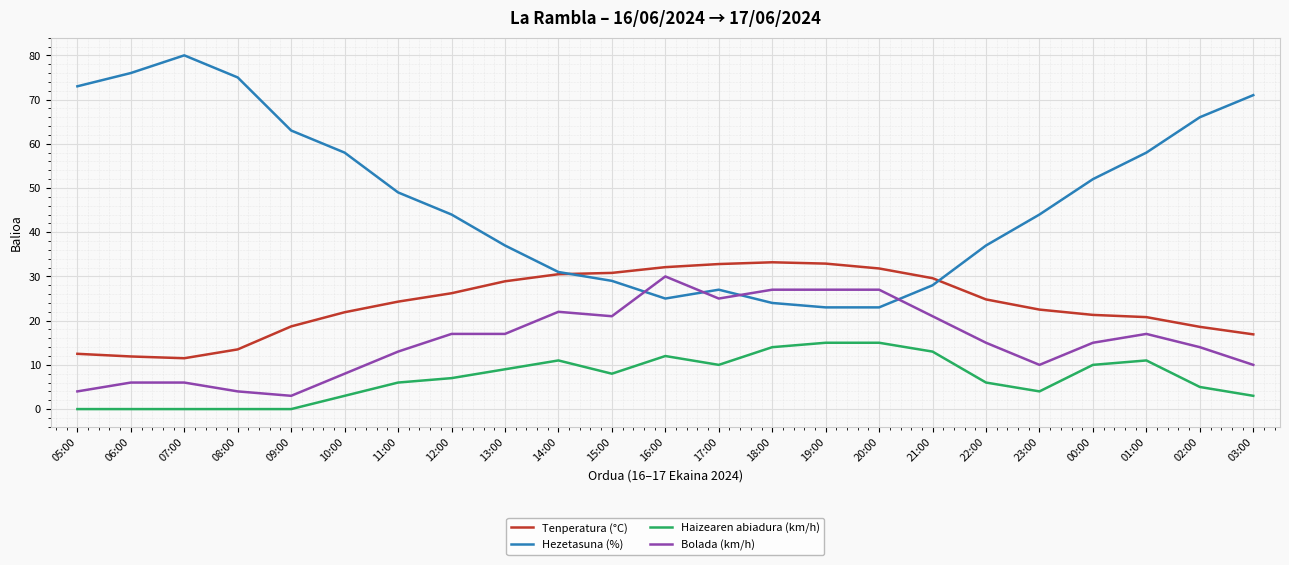

What is the greatest value displayed?

80.0